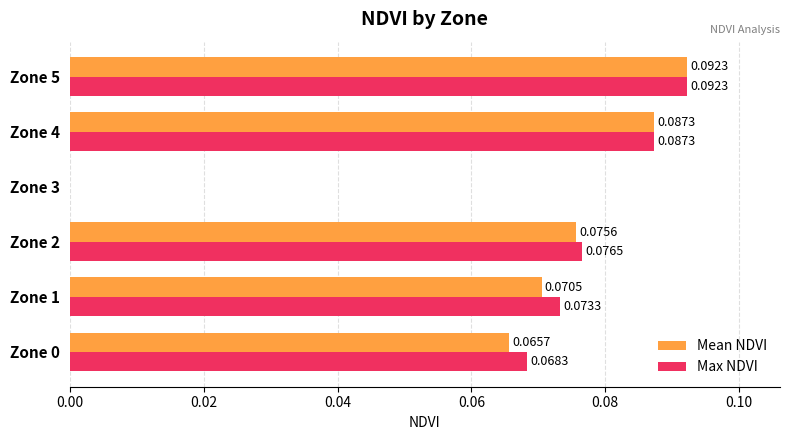

At which category is the sum across all series the highest?

Zone 5